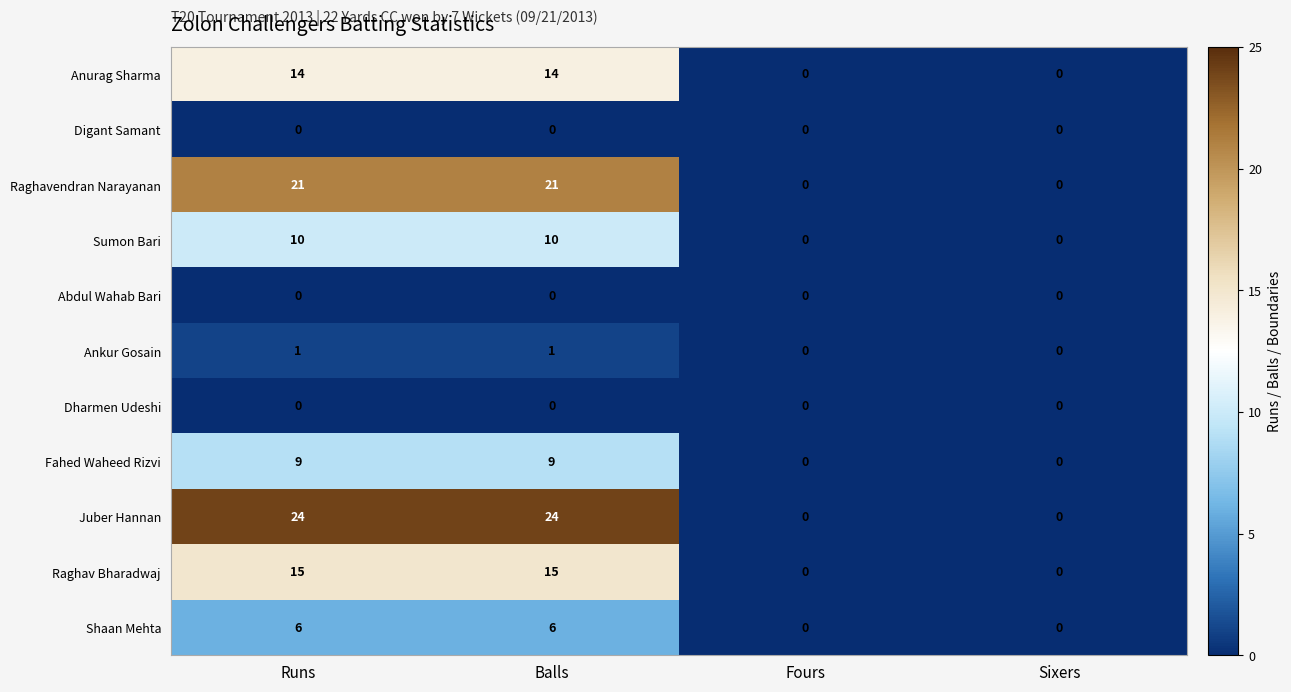

What is the total value across all series at Balls?

100